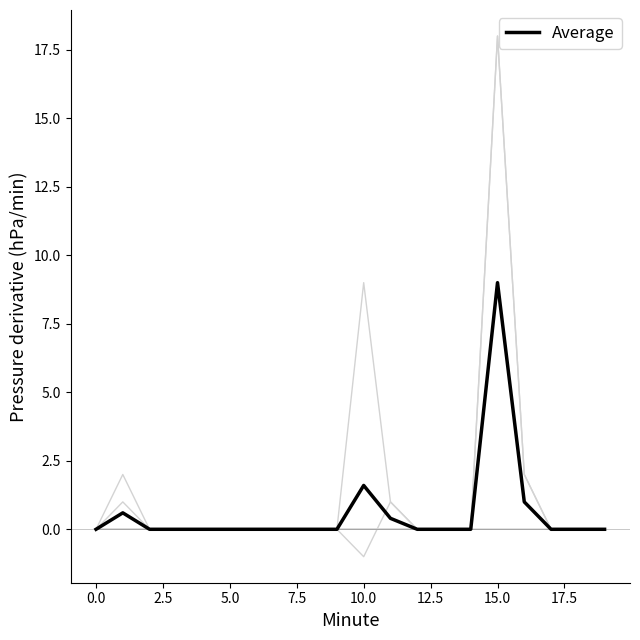

Does the chart have visible grid lines?

No